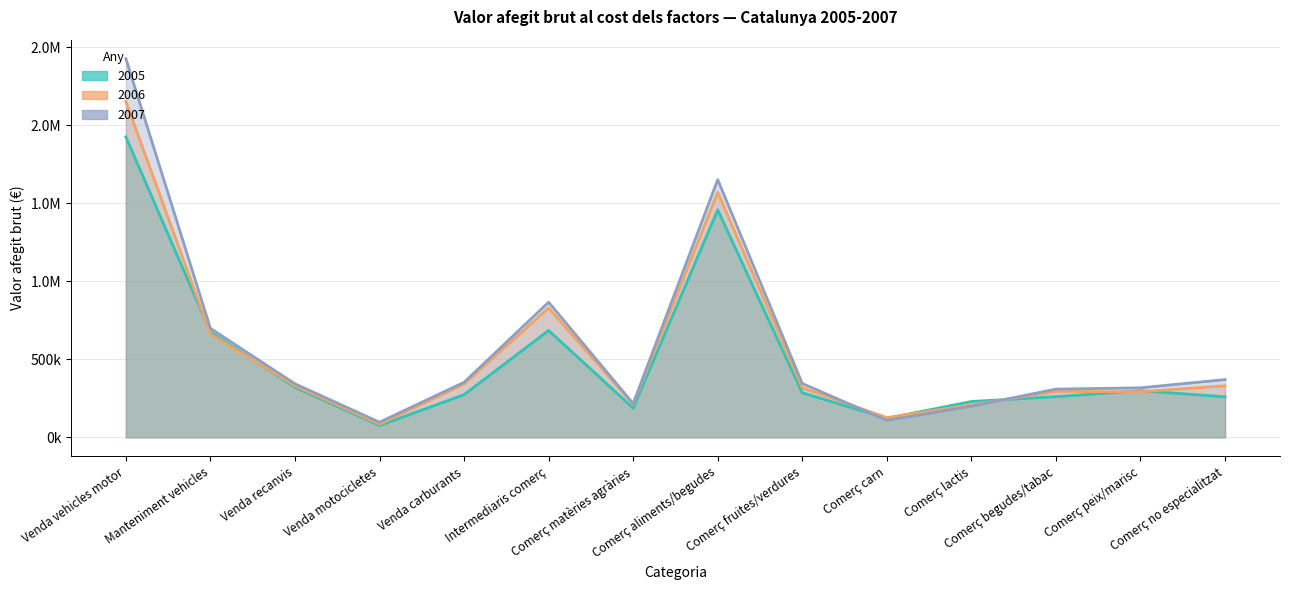

What is the difference between the second highest and second lowest values in the 2005 series?

1336098